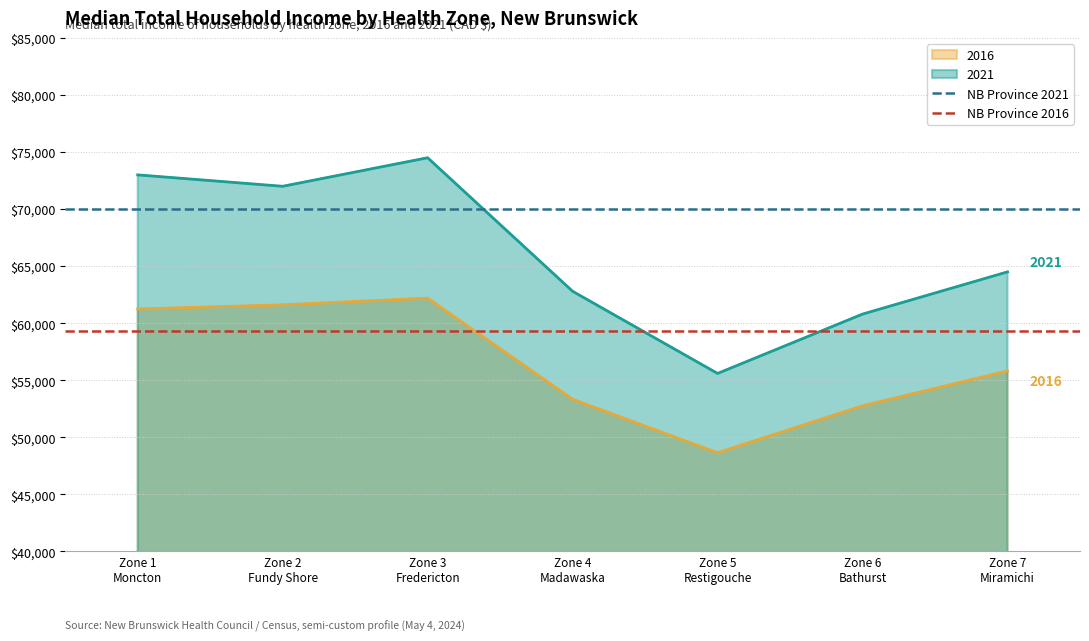

What value does the NB Province 2016 series have at Zone 2
Fundy Shore?

59313